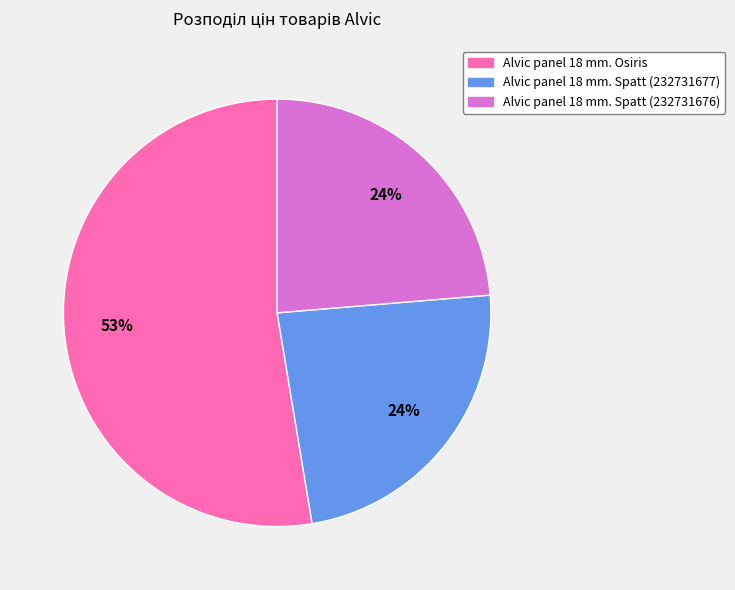

How many segments does this pie chart have?

3